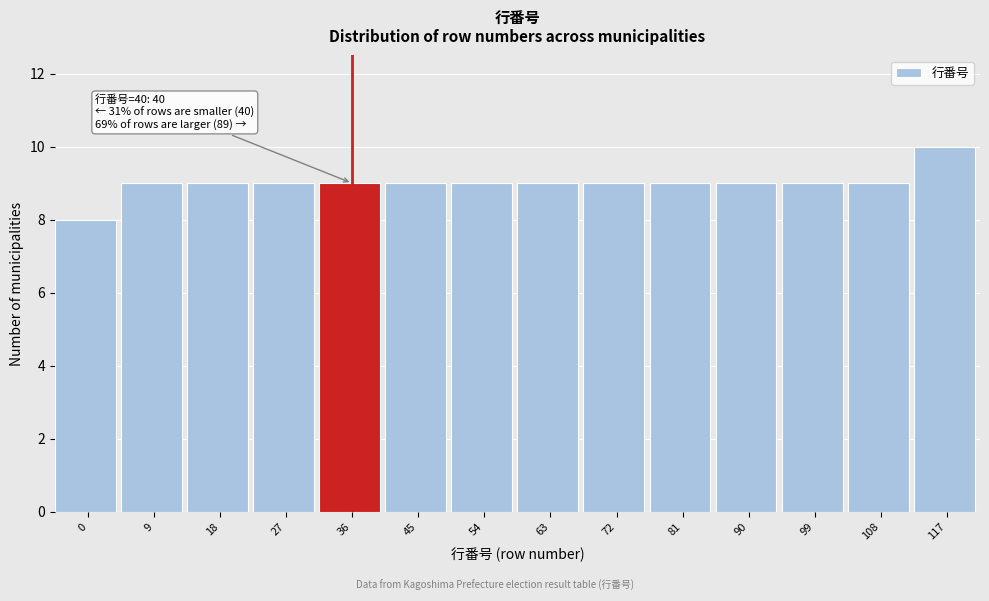

Reading left to right, transcribe all the data shown in this chart.

8	9	9	9	9	9	9	9	9	9	9	9	9	10